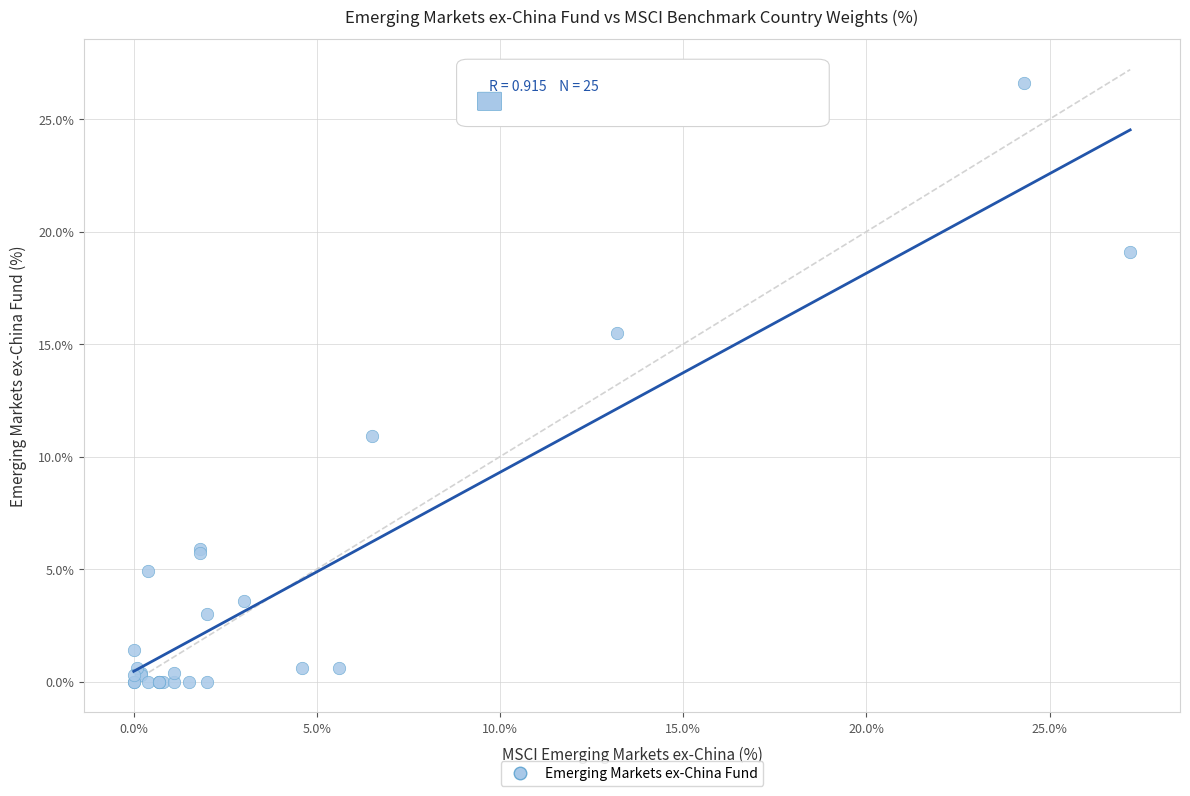

What Y value in the scatter plot is closest to 13?

10.9